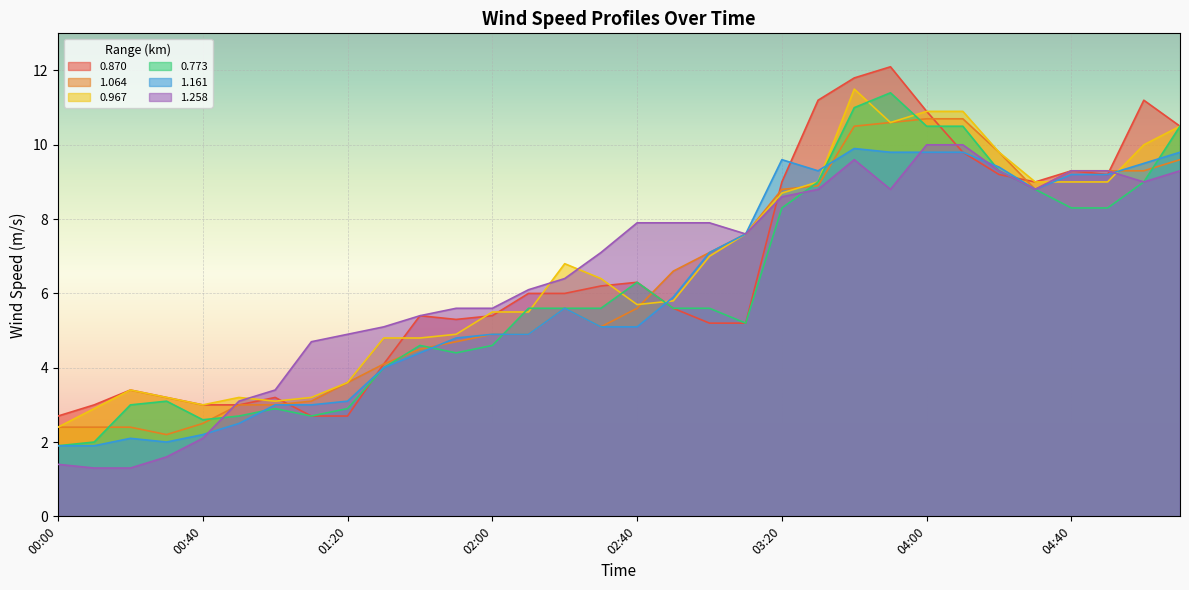

In 0.870, how many points are lower than both neighbors (excluding endpoints)?

3